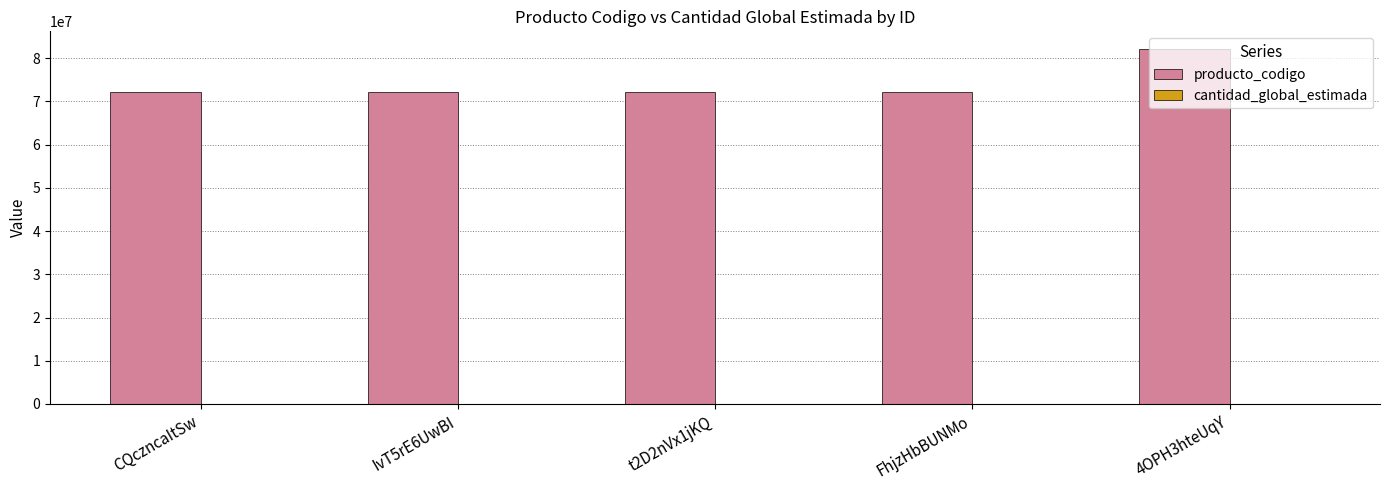

Which series has the largest range (max minus min)?

producto_codigo